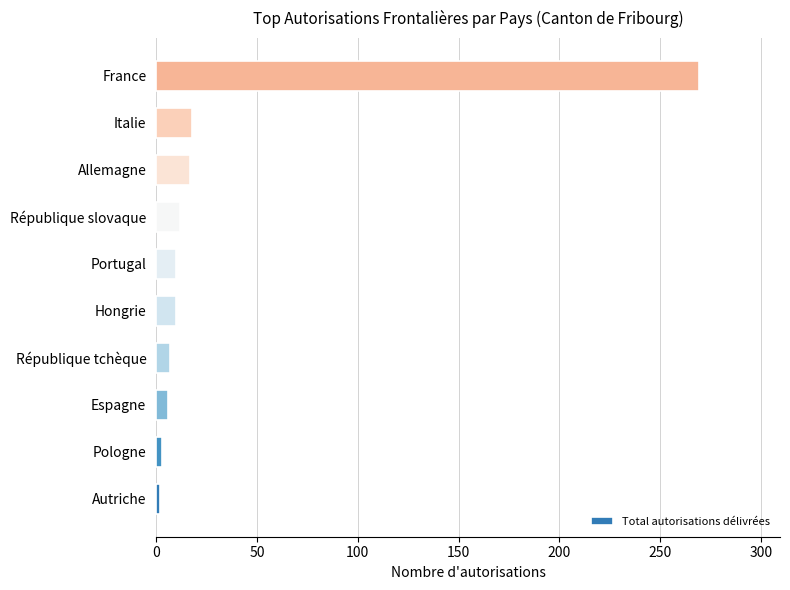

At which category does the chart reach its peak across all series?

France